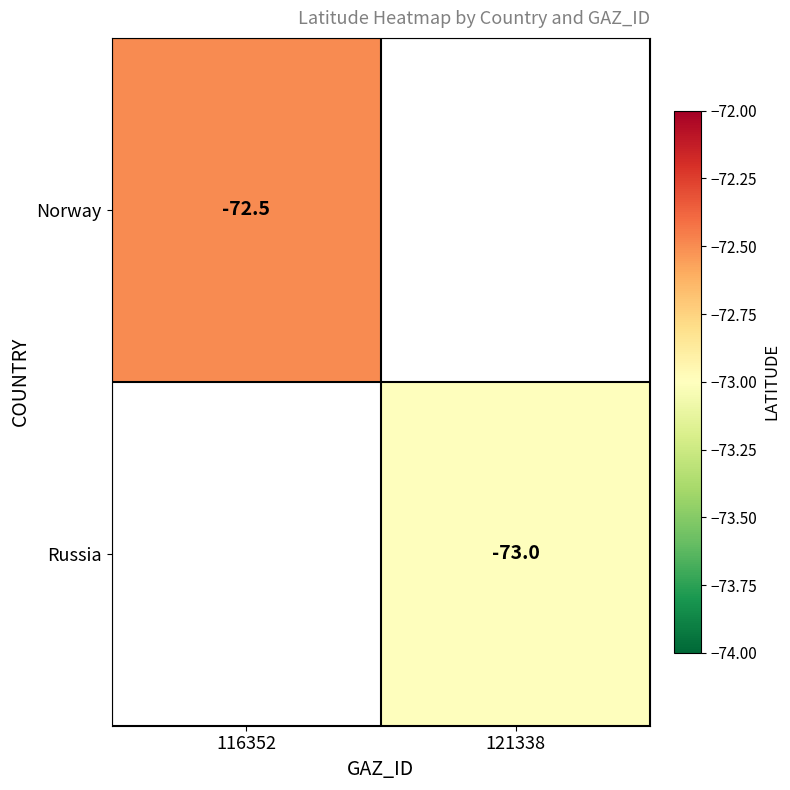

Is it true that Norway equals -72.5 at 116352?

True